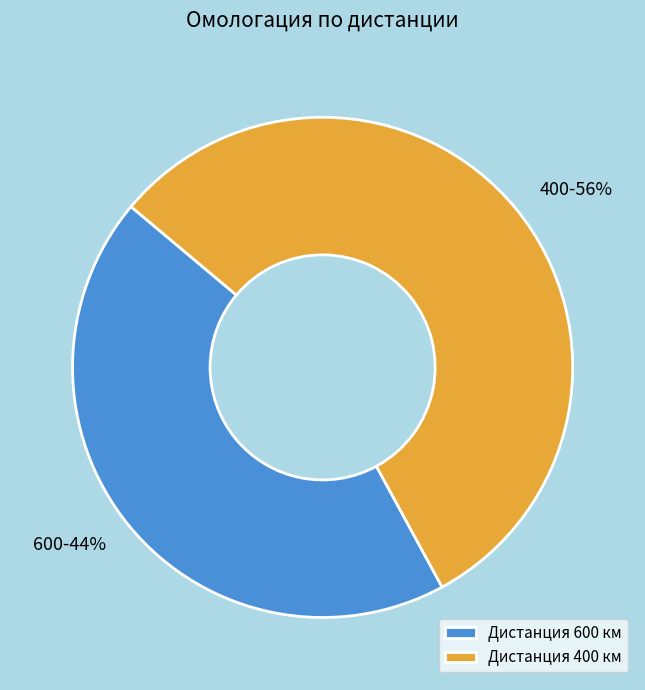

Is the sum of 600 and 400 greater than half?

Yes